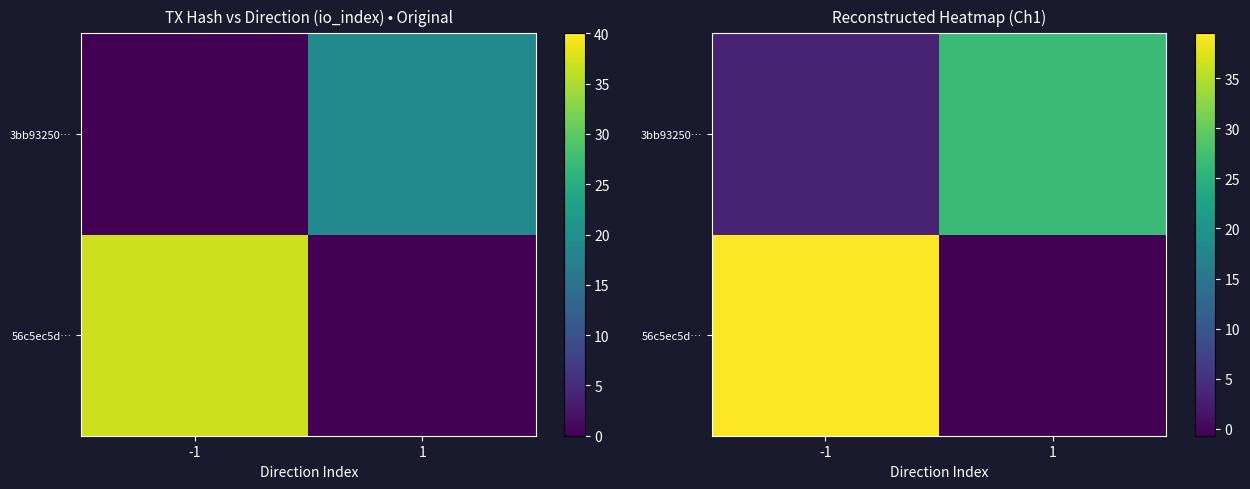

How many distinct data groups are displayed?

2